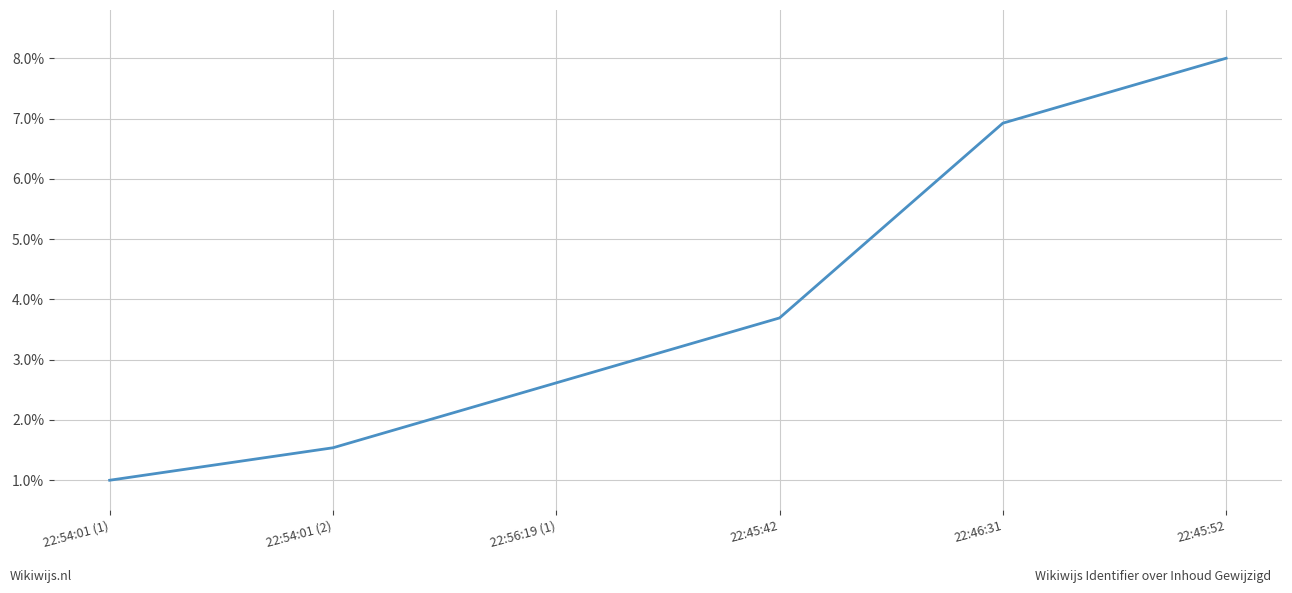

What is the ratio of the value at 22:54:01 (2) to the value at 22:45:42?

0.4